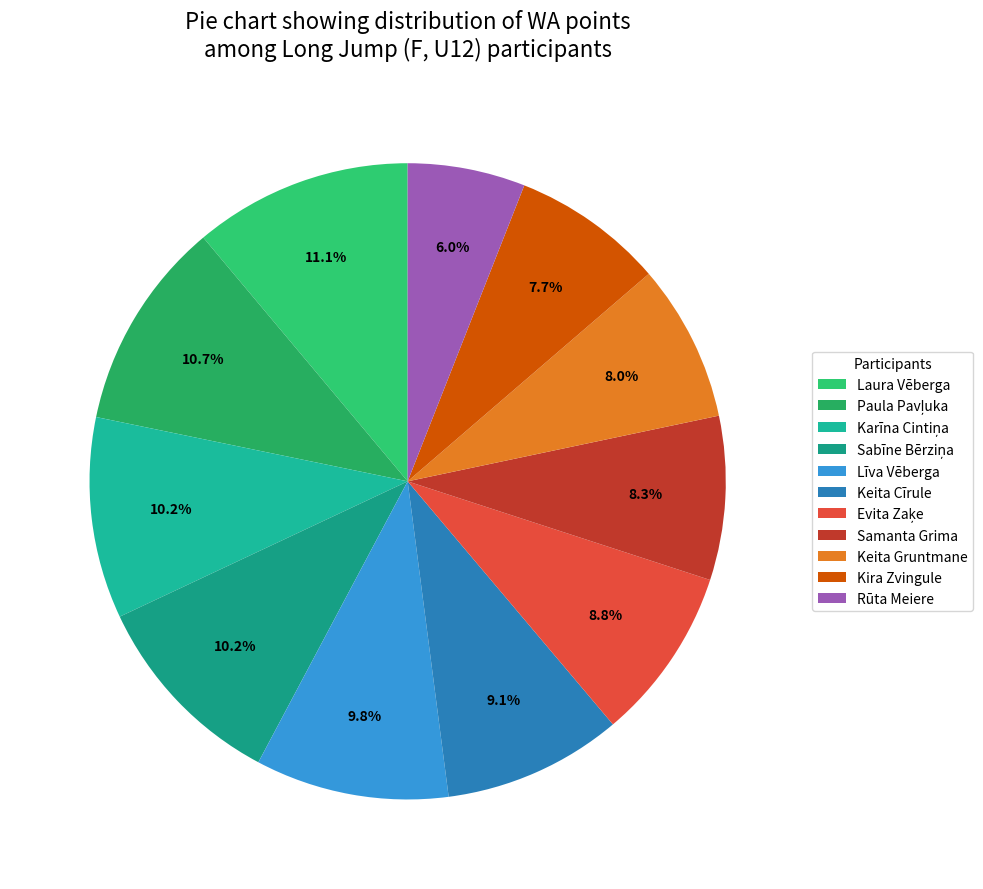

What is the ratio of the value at Evita Zaķe to the value at Sabīne Bērziņa?

0.9